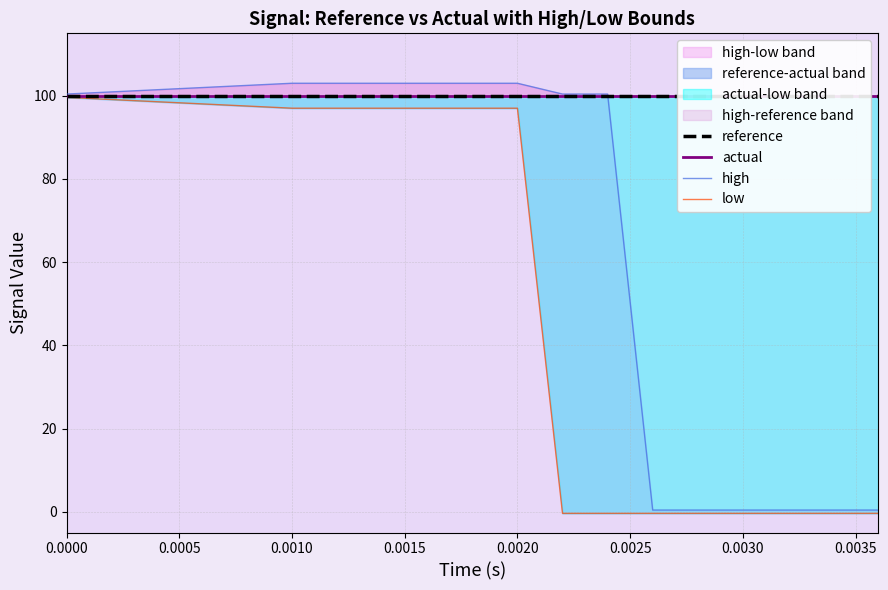

What is the total value across all series at 0.0010?

400.0